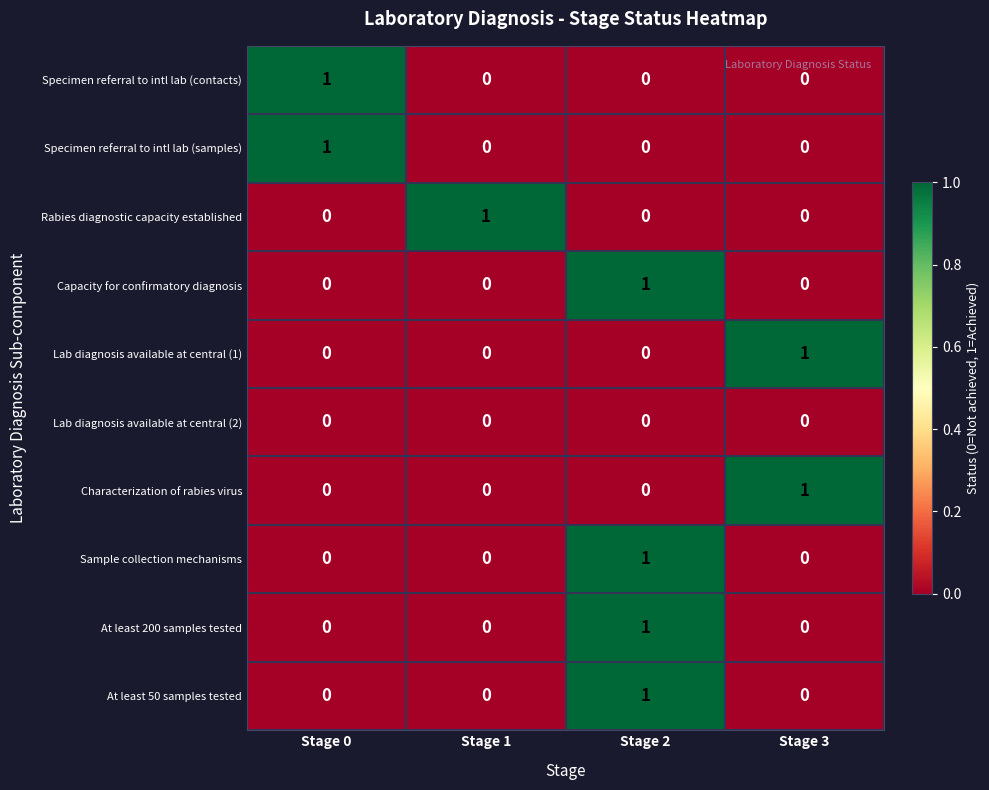

At how many categories does at least one series exceed 0?

4